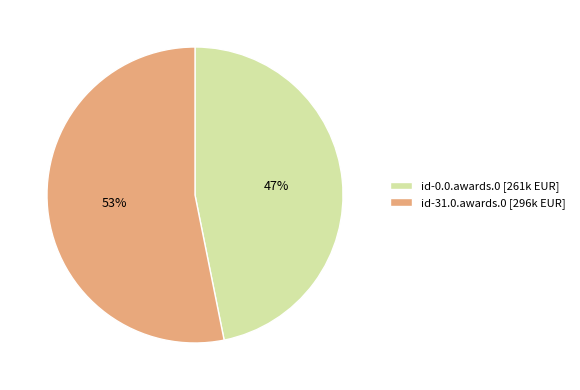

To the nearest percent, what is the average slice percentage?

50%